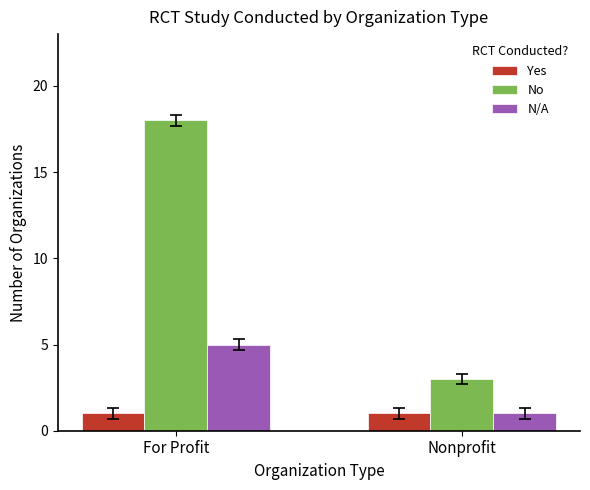

Read the No value at Nonprofit.

3